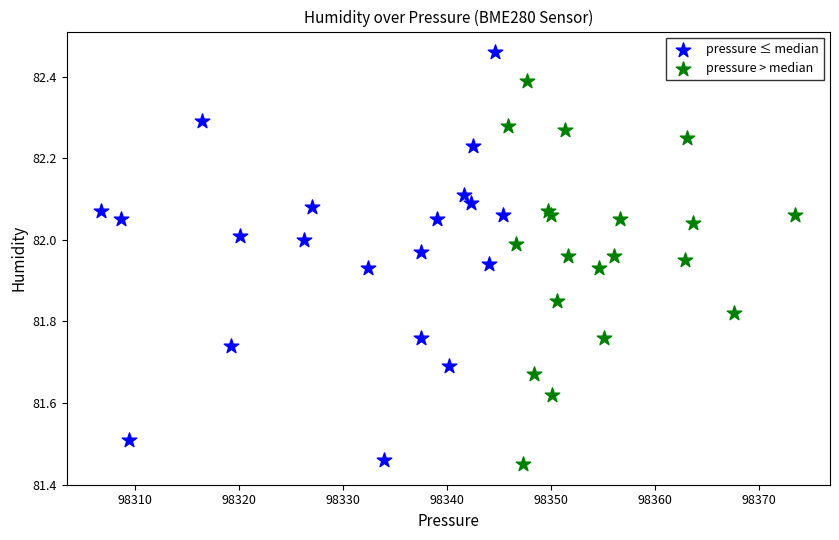

Which series contains the lowest Y value?

pressure > median